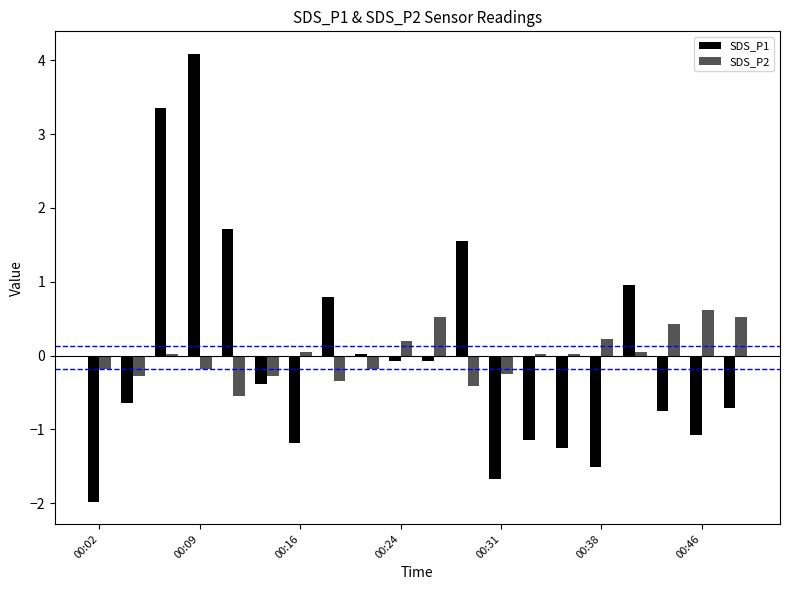

Which series has the largest range (max minus min)?

SDS_P1